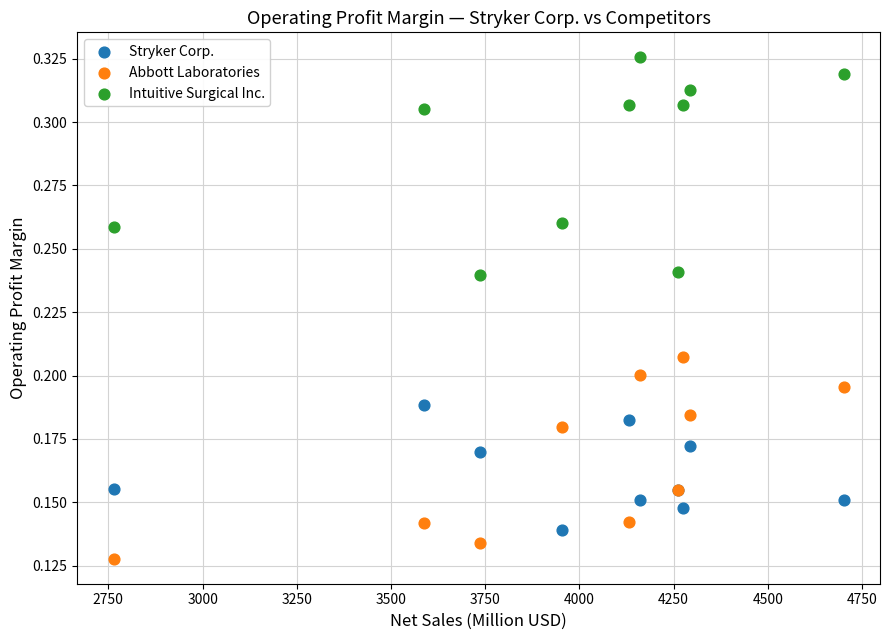

Which series contains the lowest Y value?

Abbott Laboratories